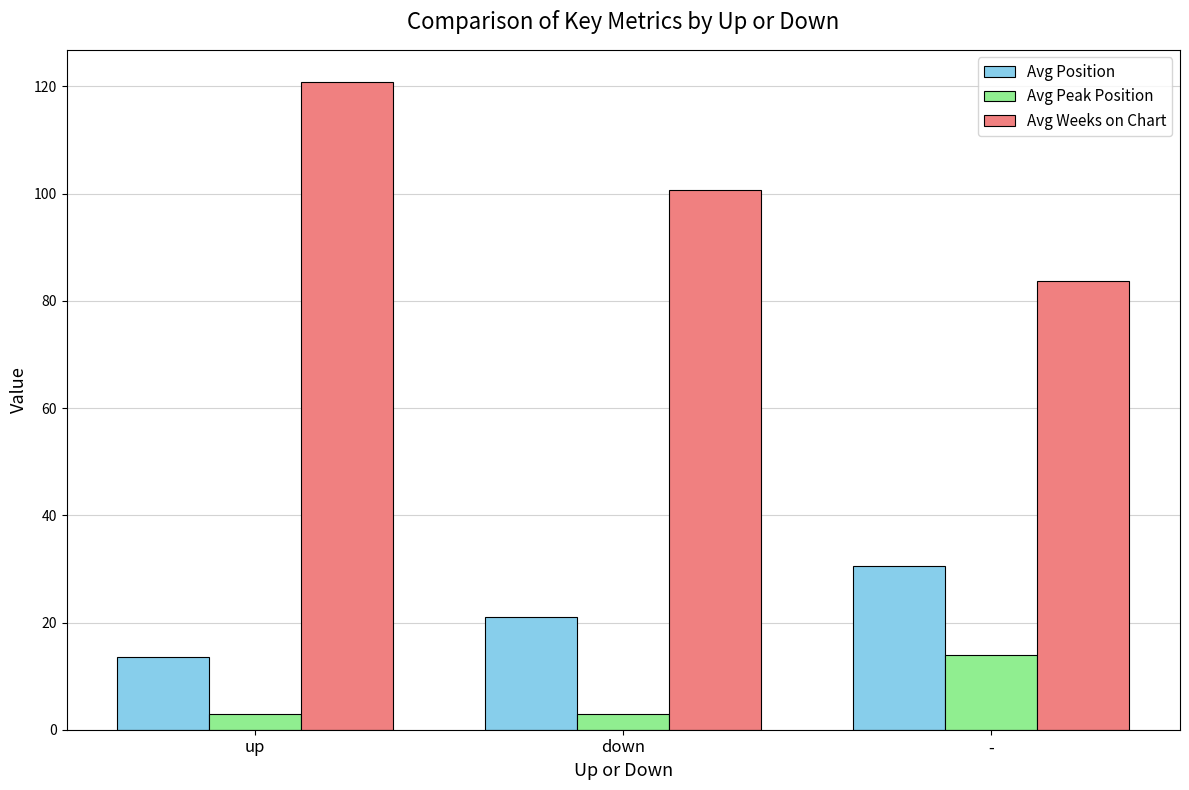

List the labels in order of Avg Position value, smallest first.

up, down, -